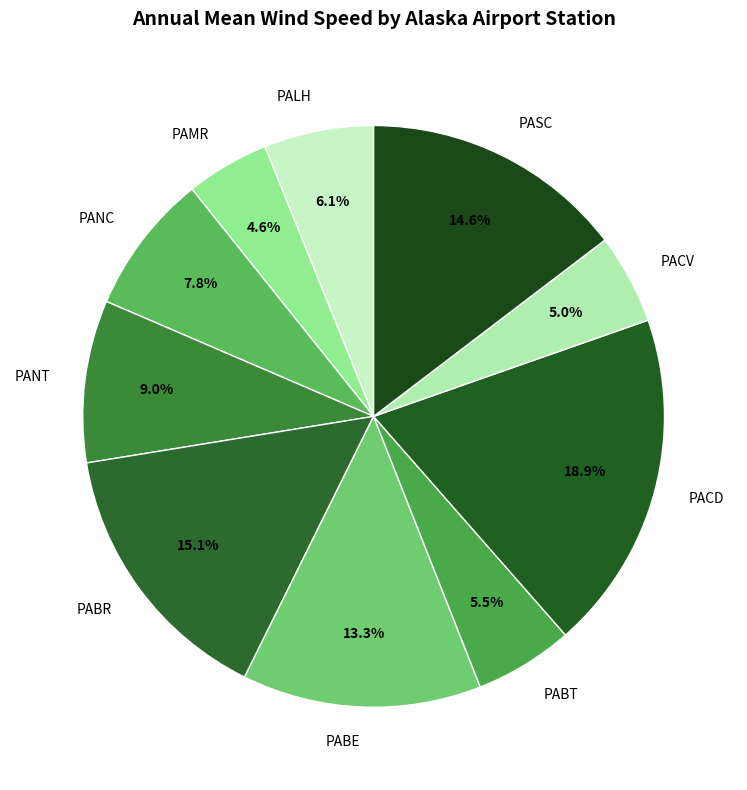

Does PANT represent more than half of the total?

No